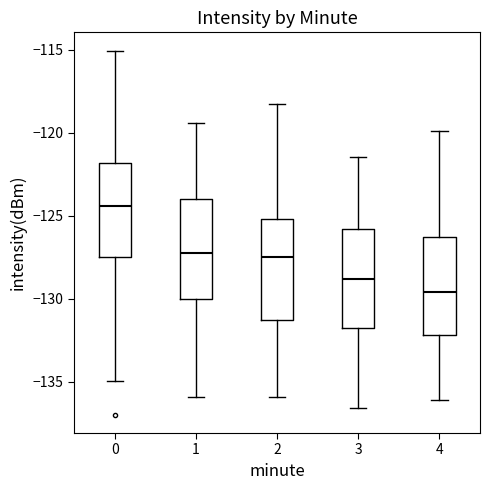

Where does the upper whisker of the box at x = 4 end on the y-axis? The values are not printed on the chart, so give them approximately, as read against the axis.

-120.0